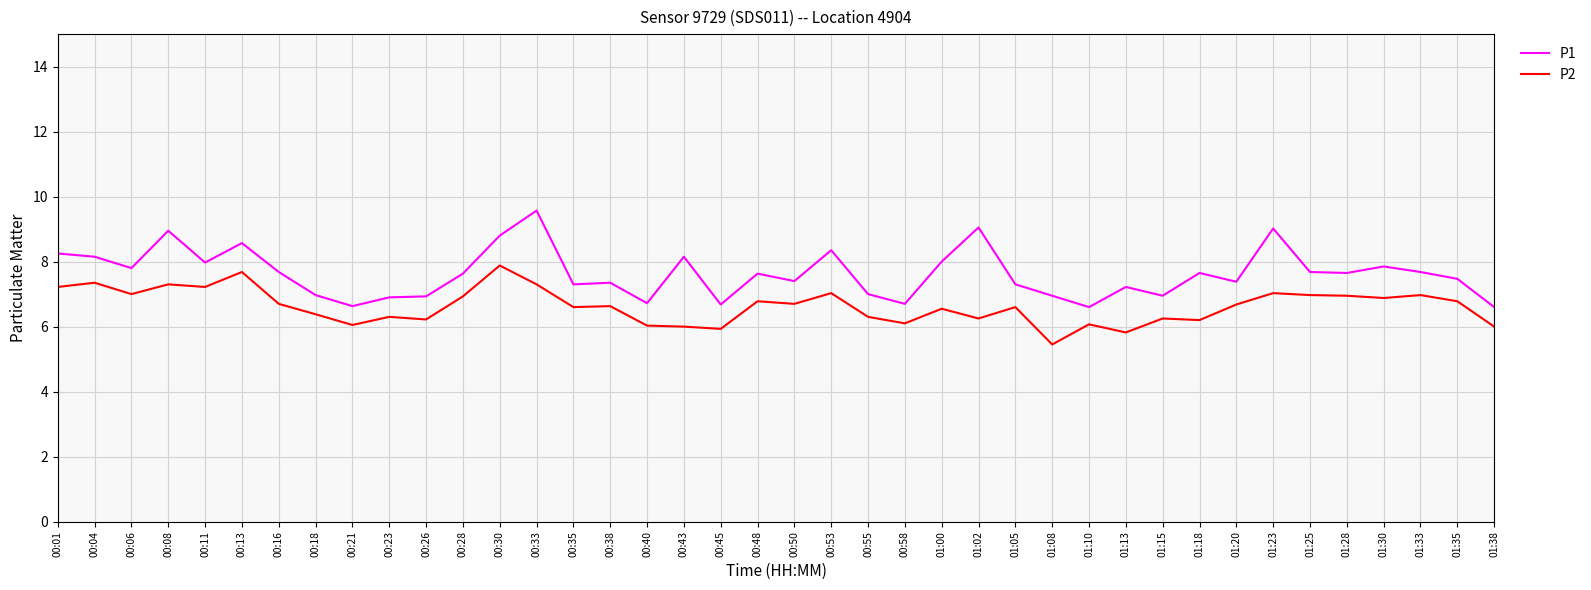

What is the sum of all P1 values?

305.1